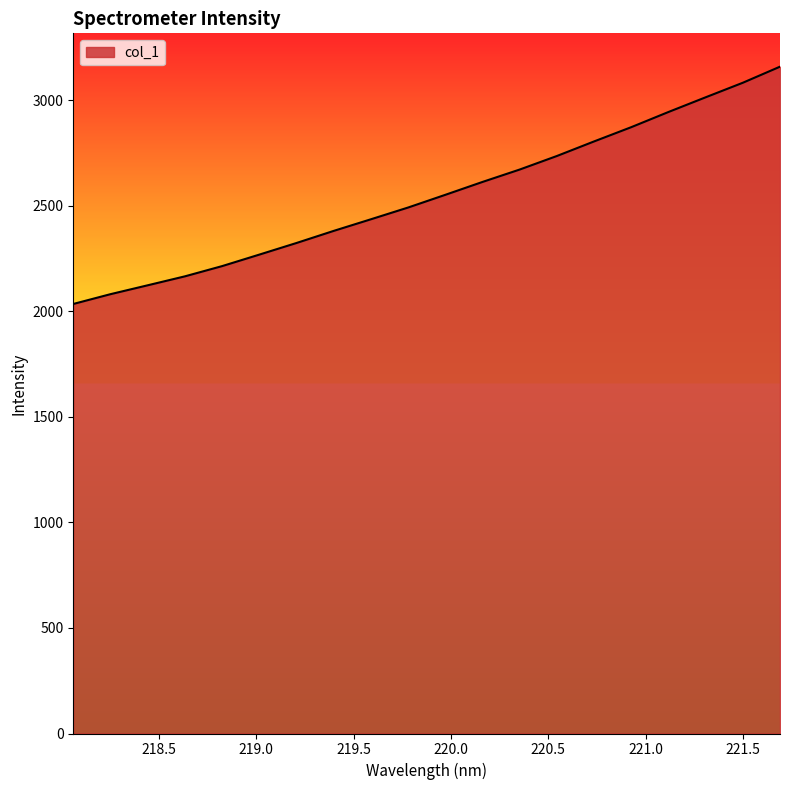

What is the smallest value displayed?

2034.5